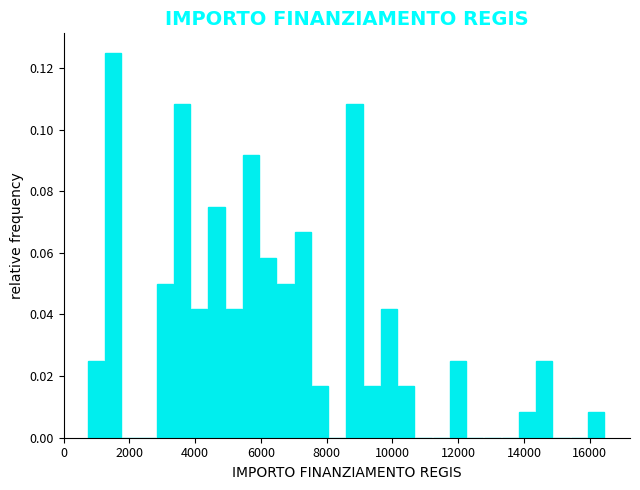

Around what value on the x-axis is the tallest bar? Give the approximate position of its centre, as read against the axis.

1600